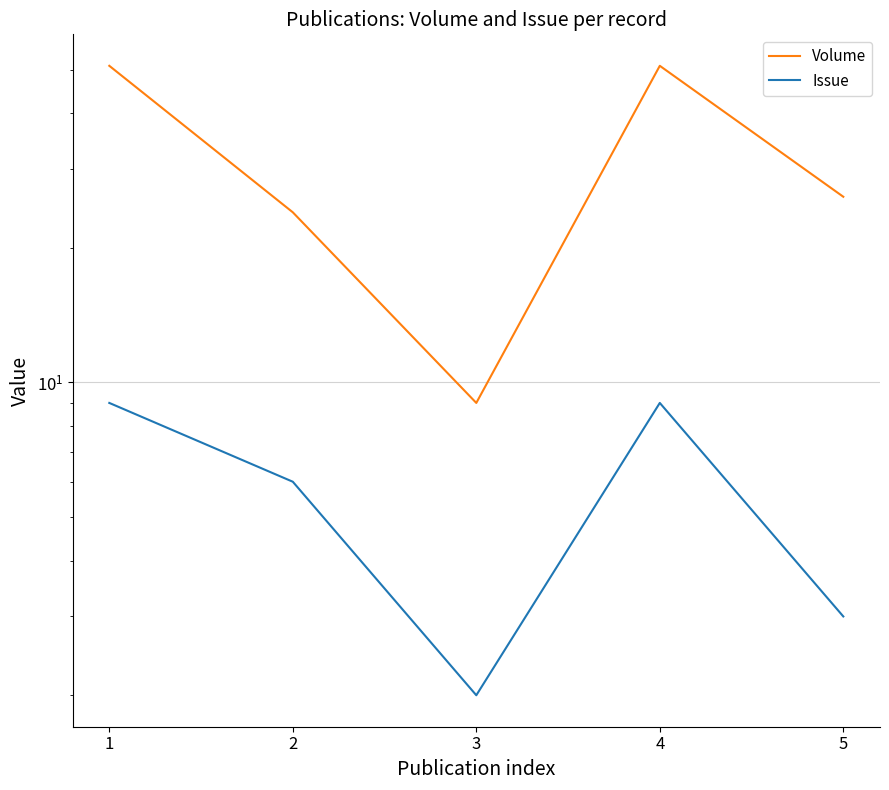

What is the difference between the maximum and minimum values in the Issue series?

7